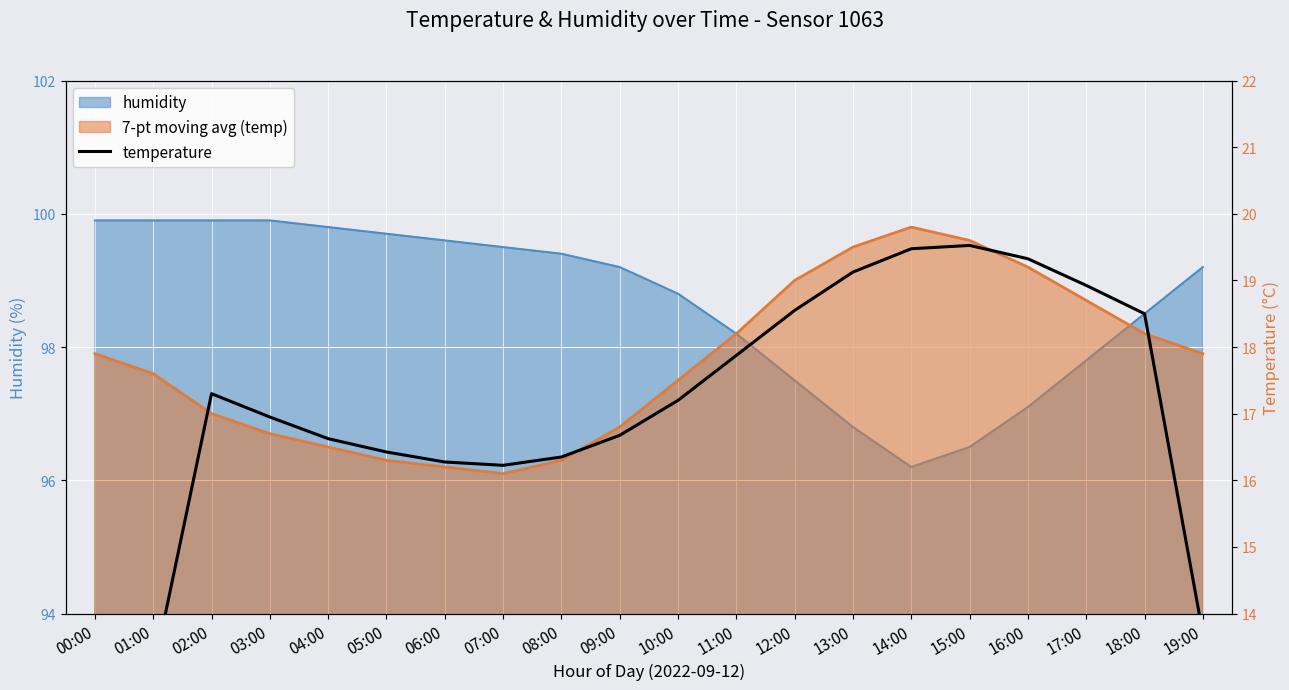

What is the average value?

16.9